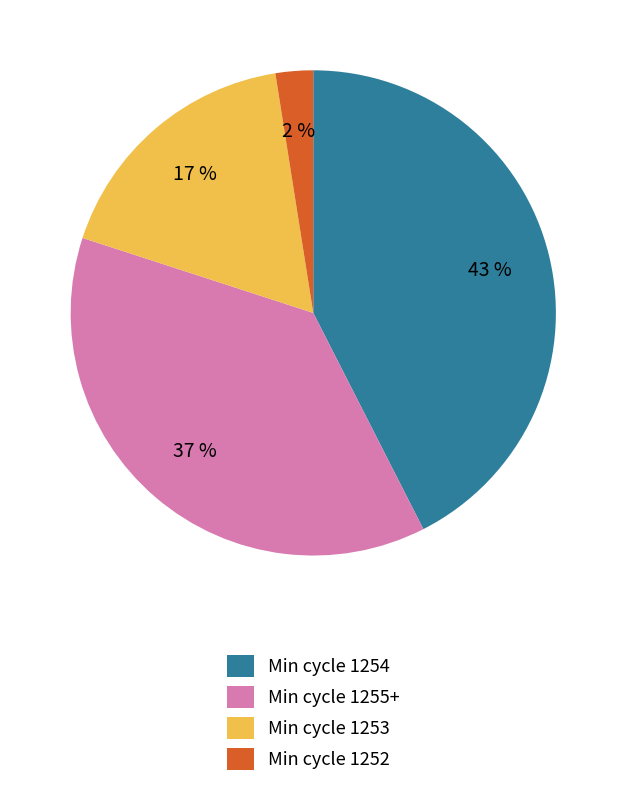

To the nearest percent, what percentage of the pie is Min cycle 1254?

43%